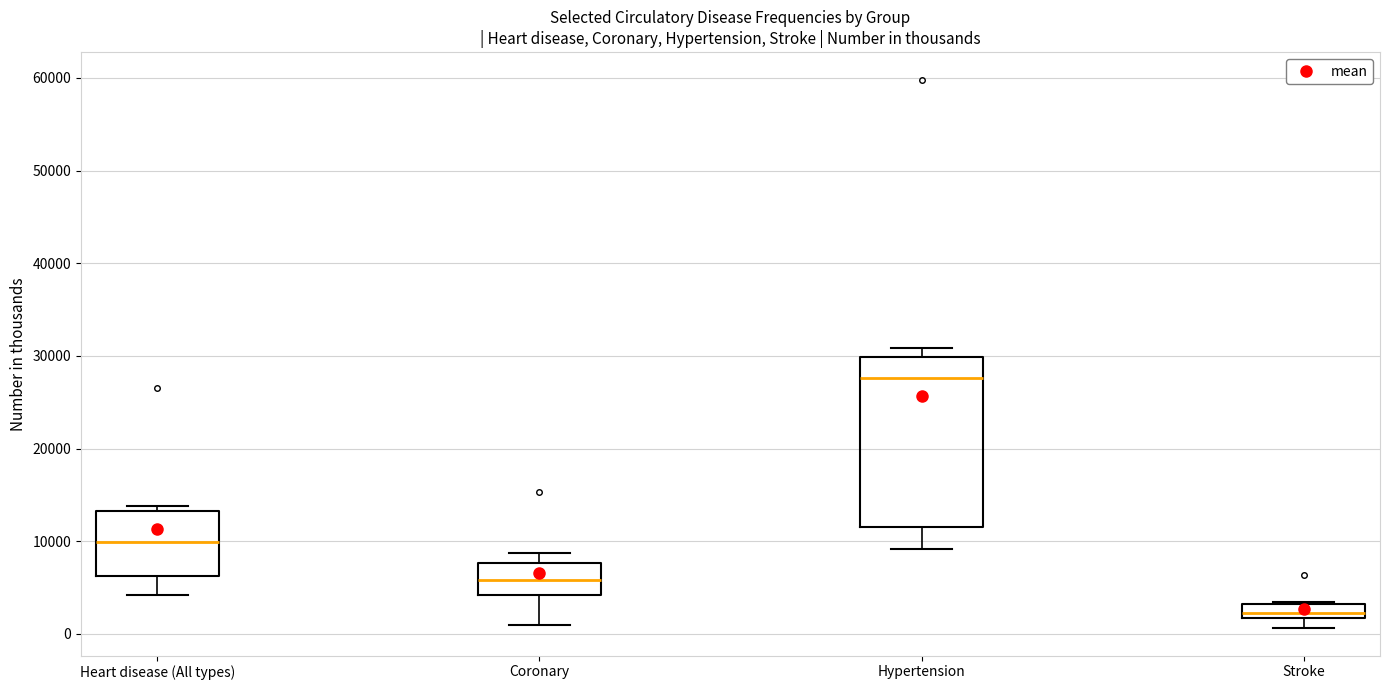

Which box is the tallest, from its lower edge to its upper edge?

Hypertension